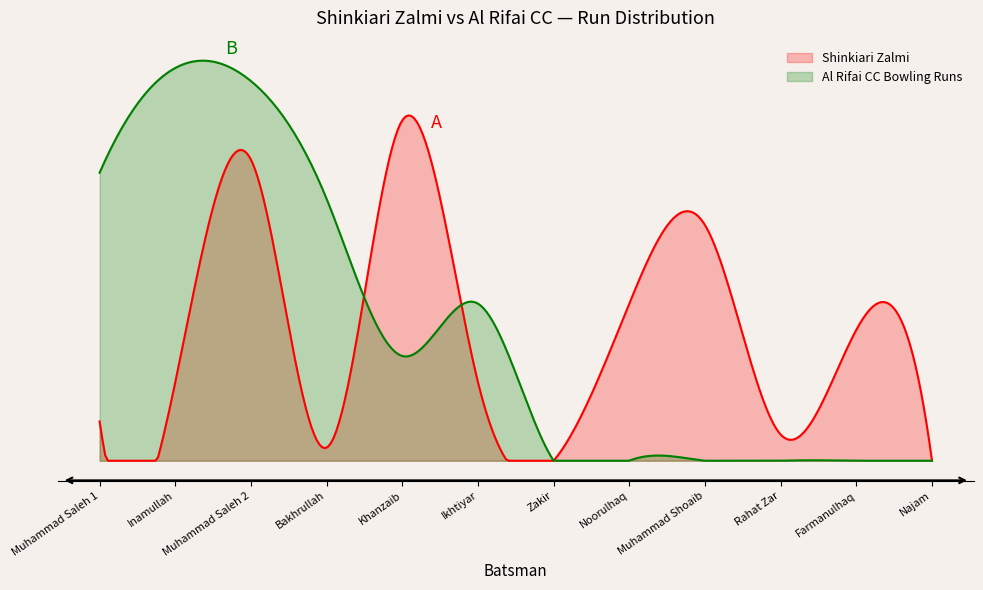

True or false: Al Rifai CC Bowling Runs has a value of 7 at Ikhtiyar.

False